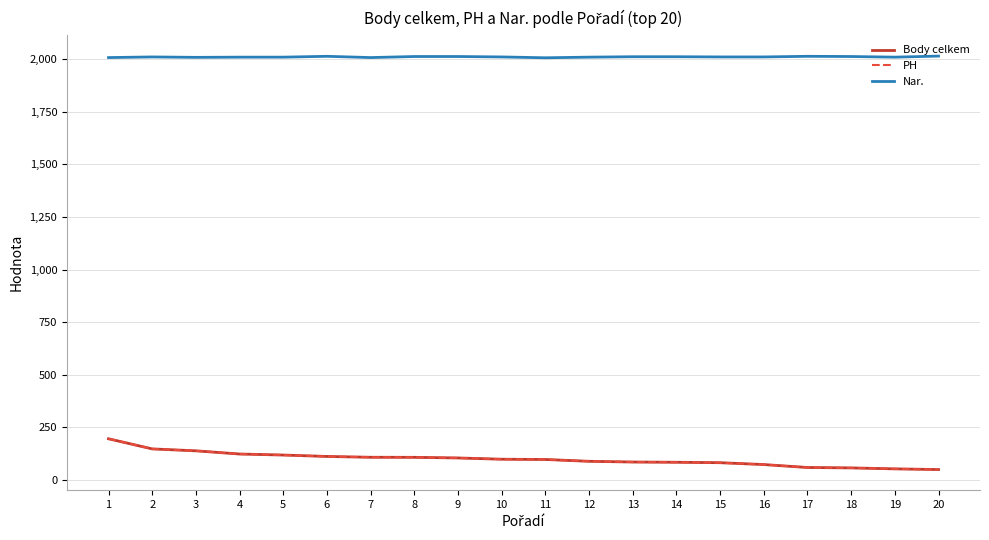

Is this an area chart (filled region under the line)?

No